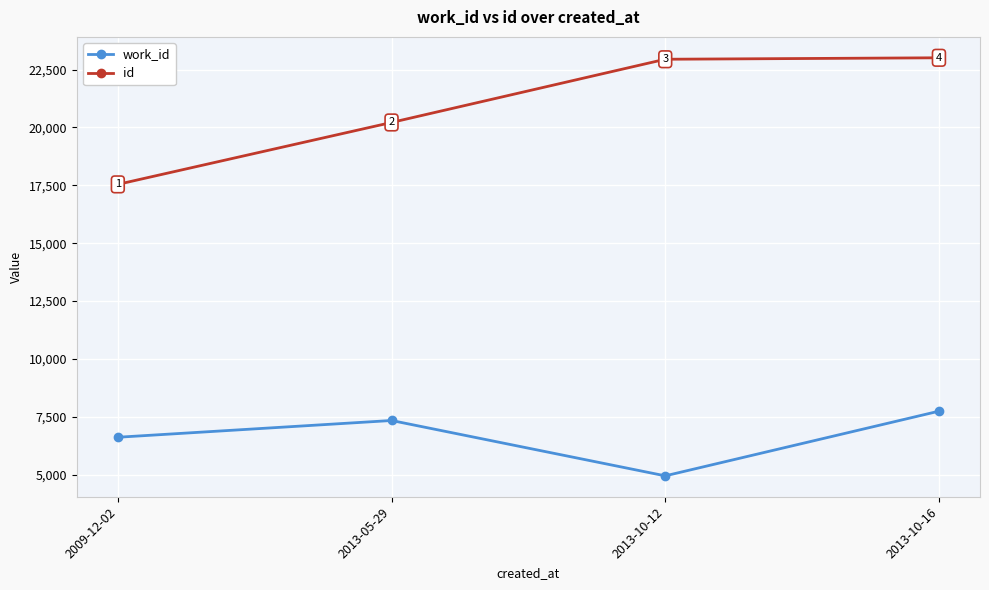

What is the difference between the highest and lowest values at 2009-12-02?

10930